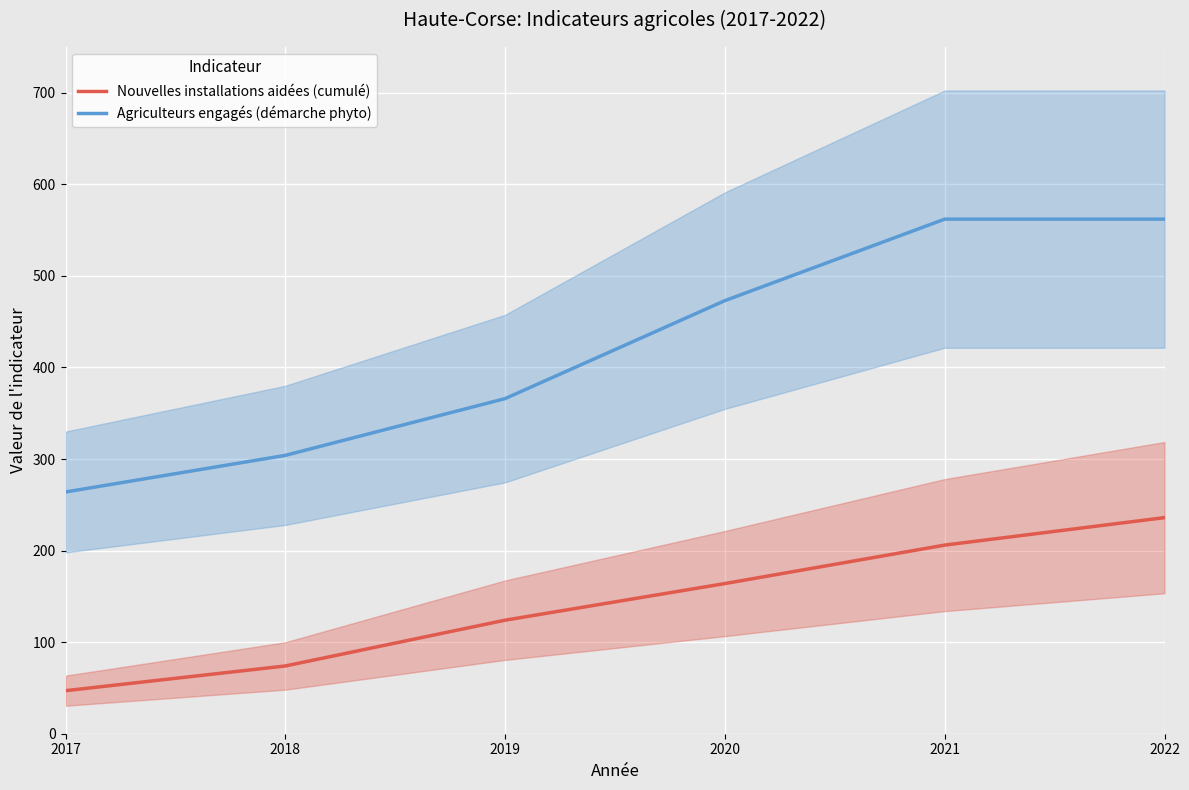

Reading left to right, transcribe all the data shown in this chart.

Nouvelles installations aidées (cumulé): 47	74	124	164	206	236
Agriculteurs engagés (démarche phyto): 264	304	366	473	562	562